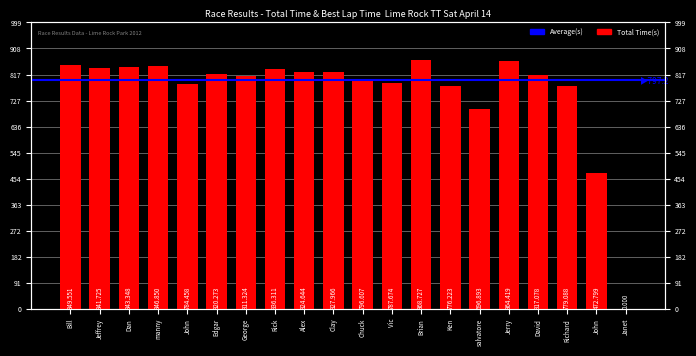

What is the value of the 3rd bar from the left?

843.3